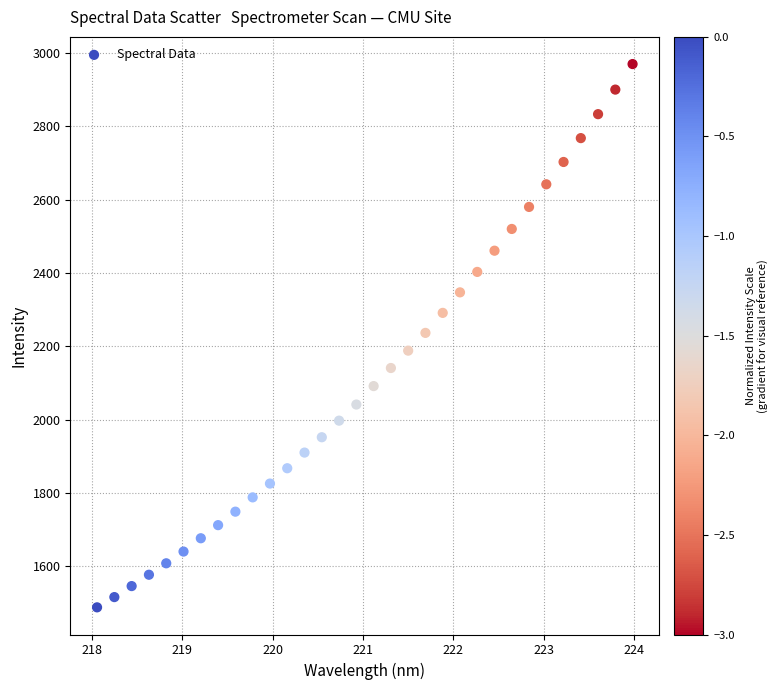

What is the range of X values (max minus min)?

5.9